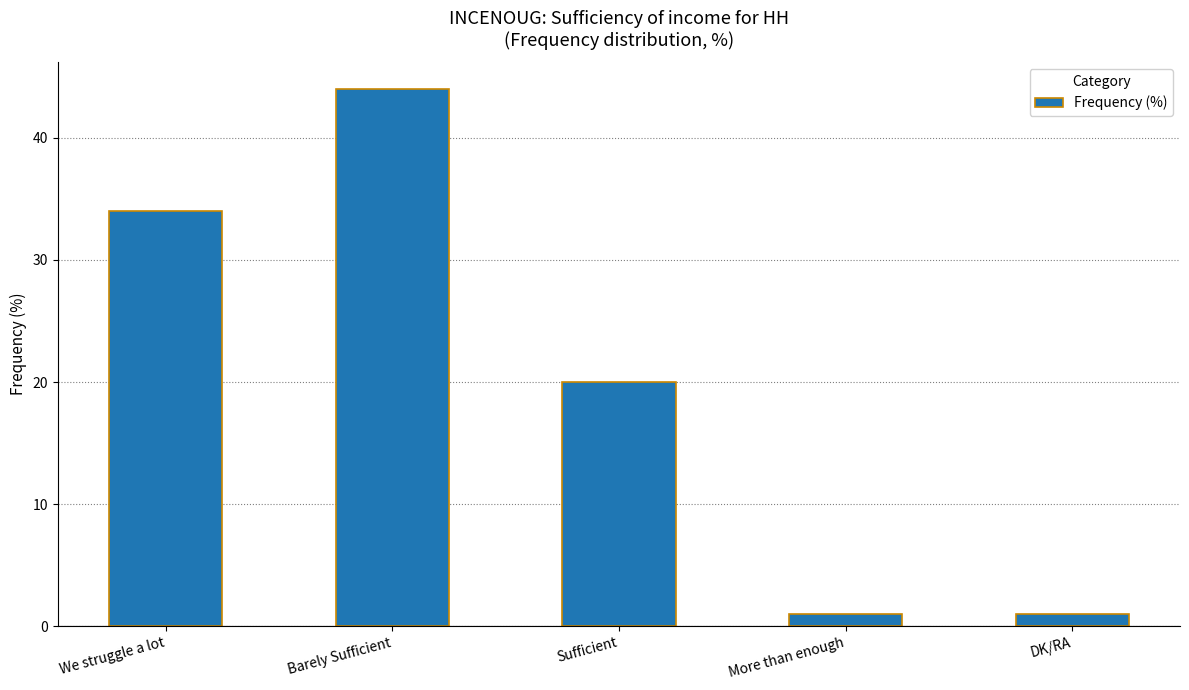

Count the number of data series in this chart.

1